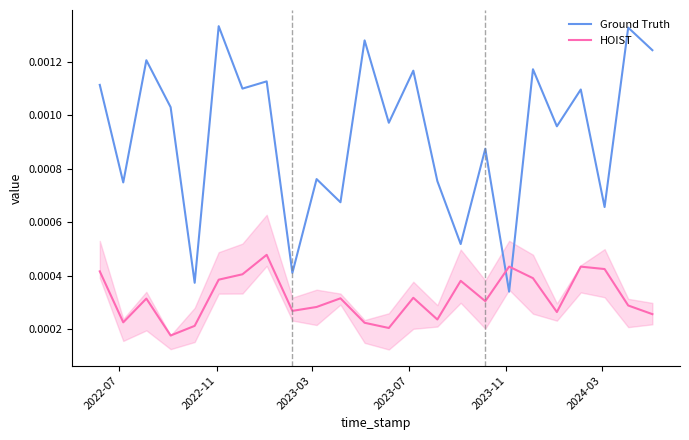

Count the number of categories in the chart.

24